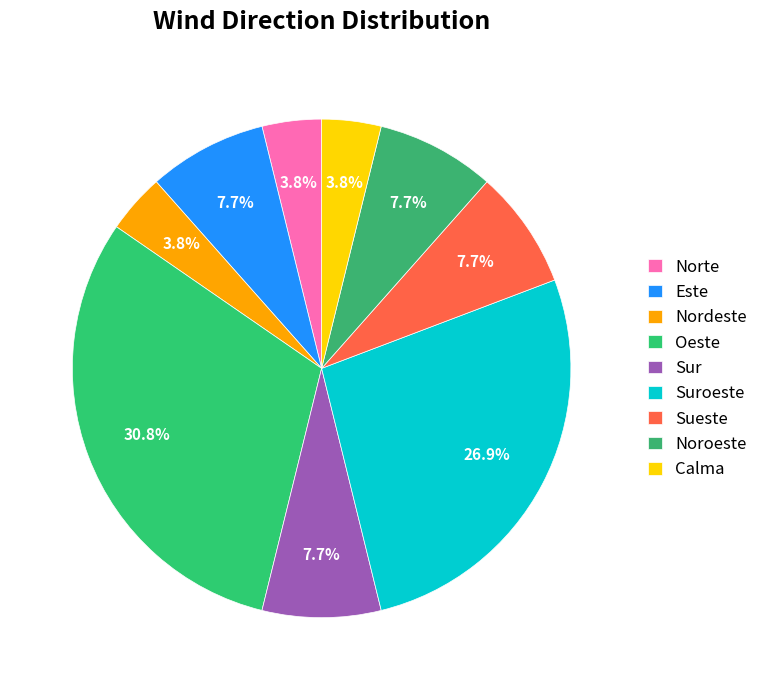

Does any single category account for the majority?

No